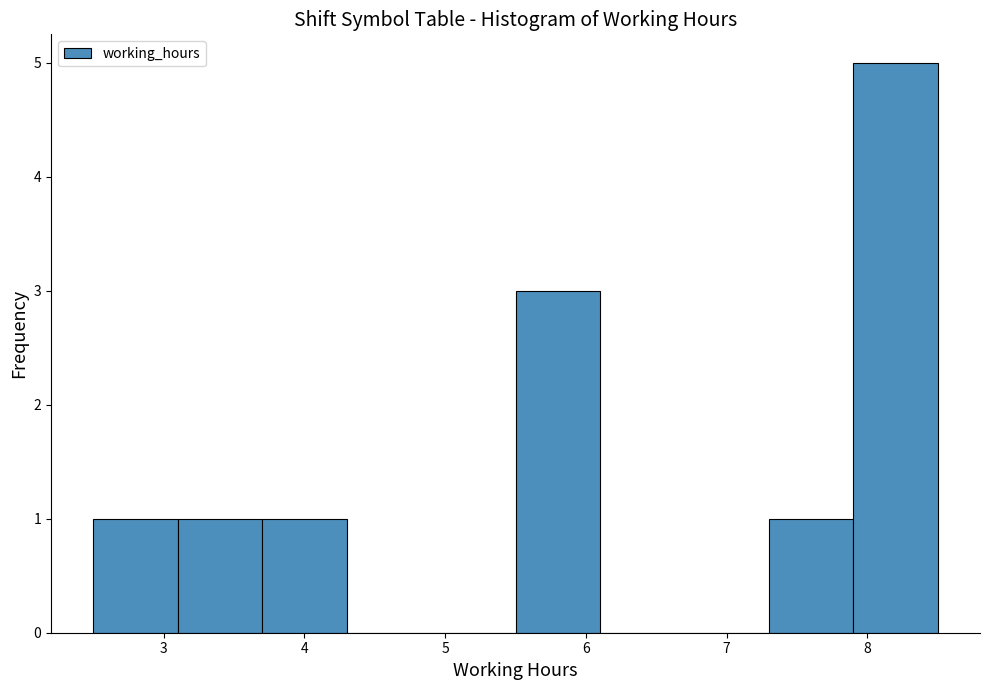

Over which range of the x-axis is the bar tallest?

7.9 to 8.5